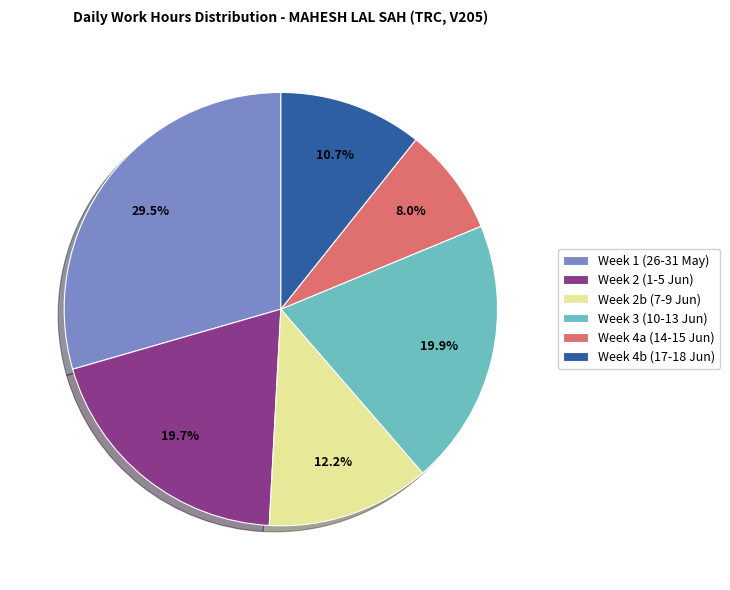

How many slices are in this pie chart?

6